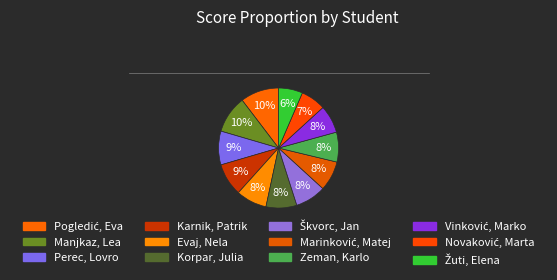

Does Korpar, Julia represent more than half of the total?

No